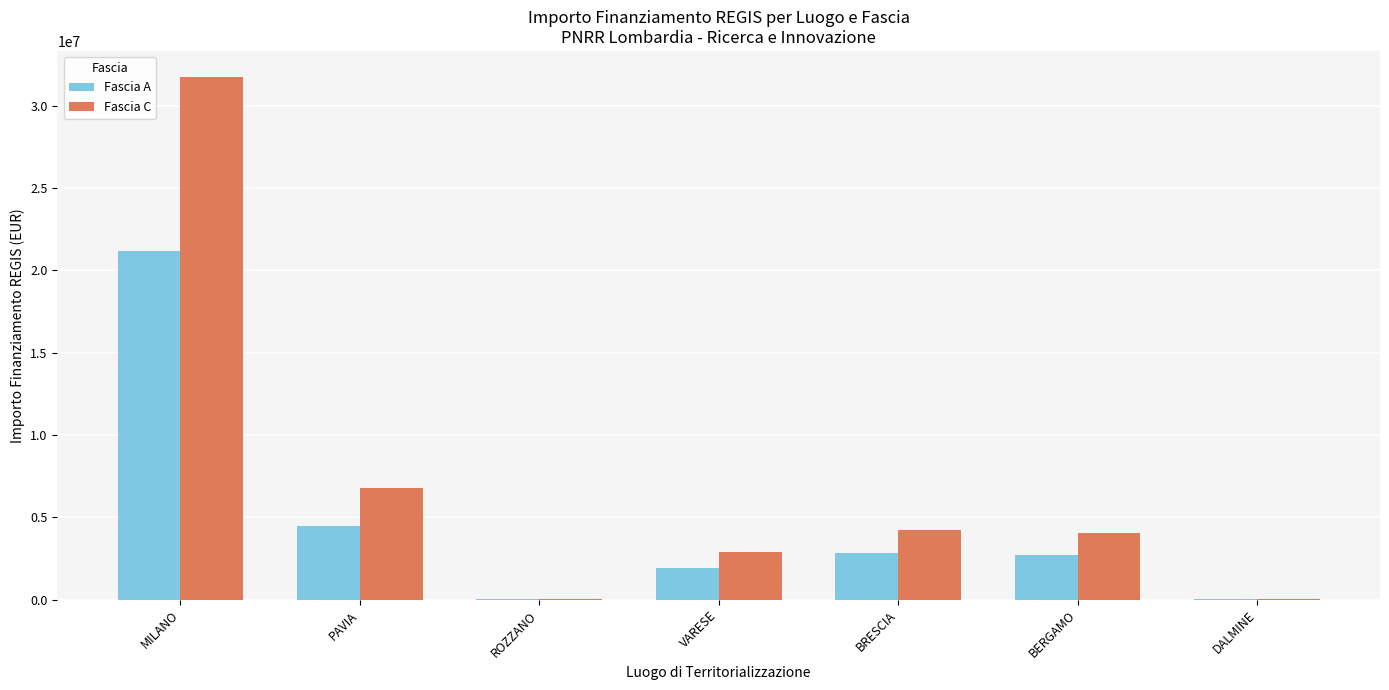

The value of Fascia C at VARESE is 4894187.9. True or false?

False